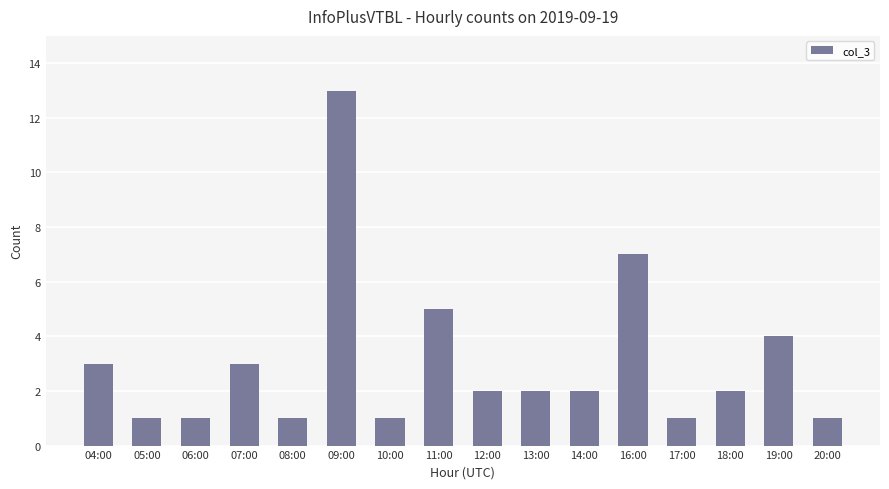

Reading left to right, list all the values displayed in this chart.

04:00=3	05:00=1	06:00=1	07:00=3	08:00=1	09:00=13	10:00=1	11:00=5	12:00=2	13:00=2	14:00=2	16:00=7	17:00=1	18:00=2	19:00=4	20:00=1